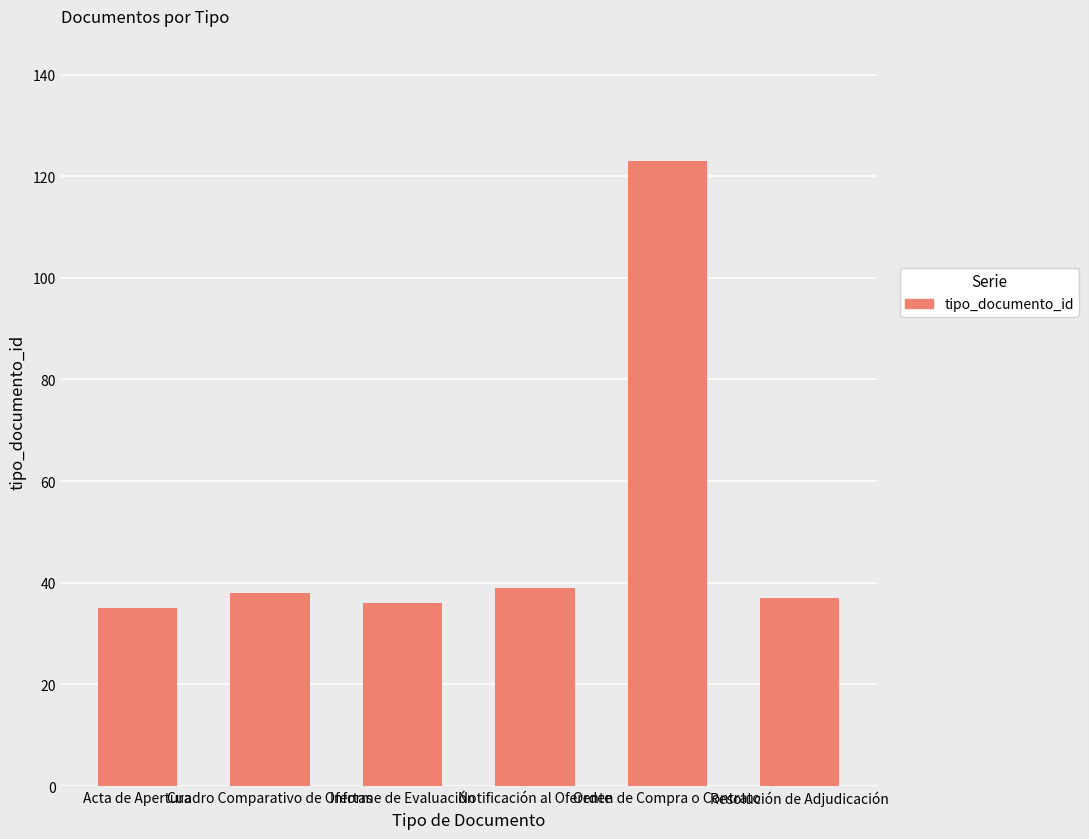

Which category has the highest value across all series?

Orden de Compra o Contrato